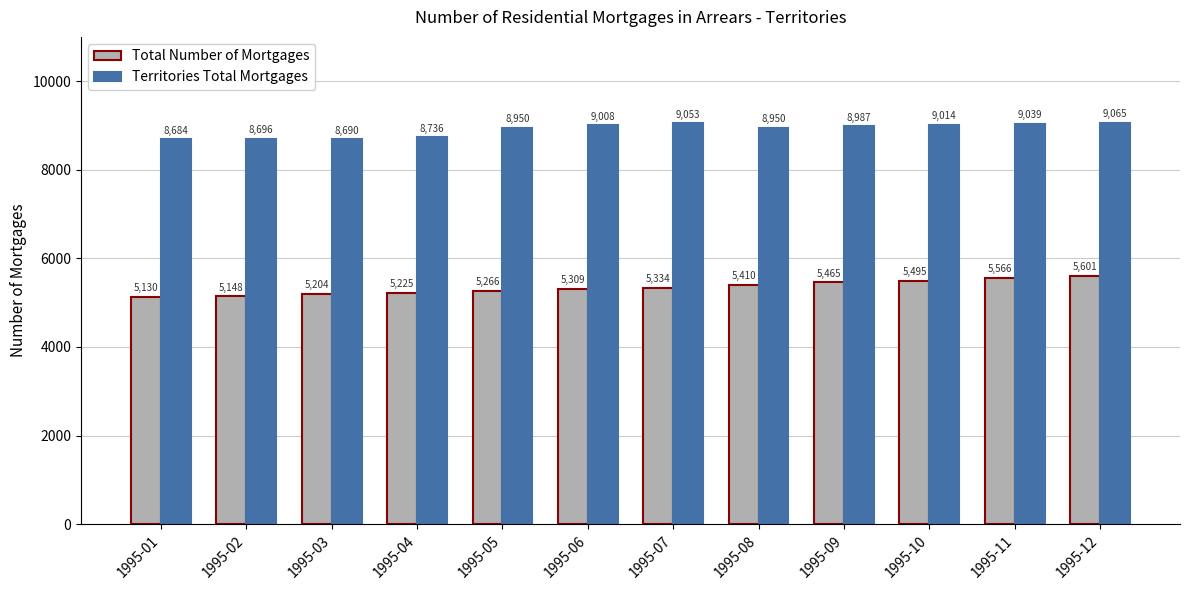

At which label does Territories Total Mortgages first exceed 8987?

1995-06